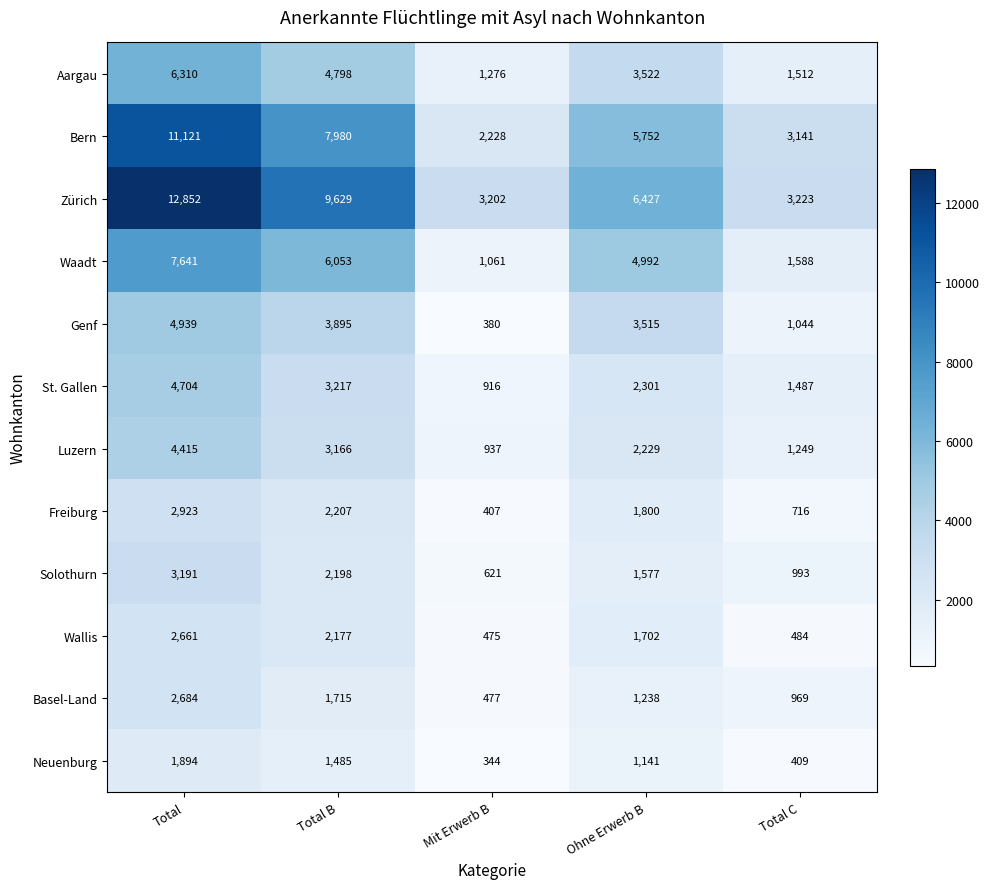

Which series has the largest total across all categories?

Zürich